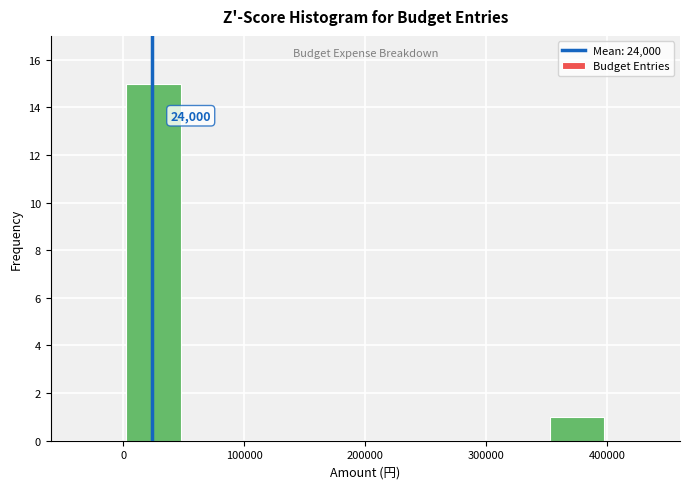

Over which range of the x-axis is the bar tallest?

0 to 50000